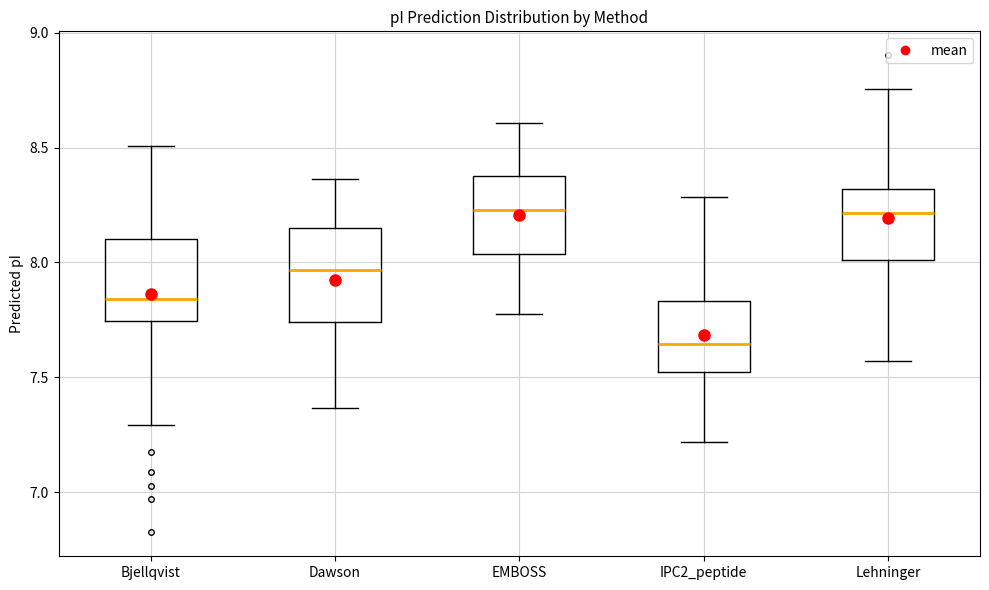

Where is the lower edge of the box for IPC2_peptide on the y-axis? The values are not printed on the chart, so give them approximately, as read against the axis.

7.50